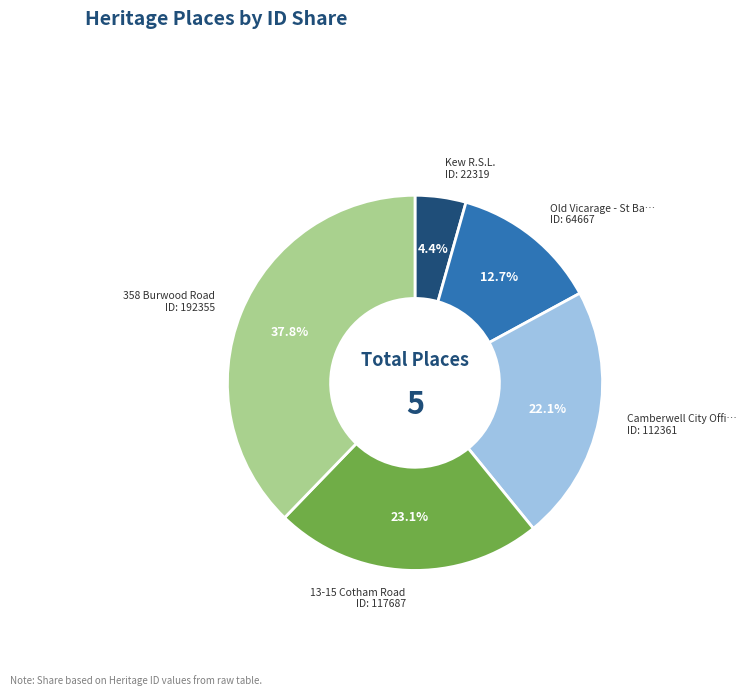

Is there any slice that represents more than half of the pie?

No